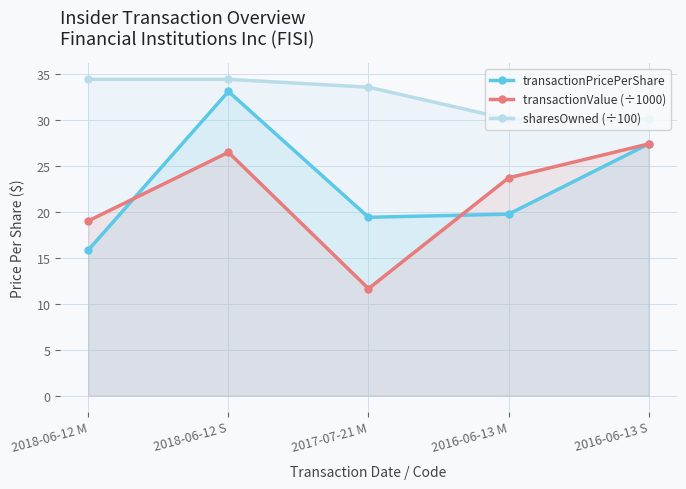

Reading left to right, extract all data points from this chart.

transactionPricePerShare: 2018-06-12 M=15.8	2018-06-12 S=33.1	2017-07-21 M=19.4	2016-06-13 M=19.8	2016-06-13 S=27.4
transactionValue (÷1000): 2018-06-12 M=19.0	2018-06-12 S=26.5	2017-07-21 M=11.6	2016-06-13 M=23.7	2016-06-13 S=27.4
sharesOwned (÷100): 2018-06-12 M=34.4	2018-06-12 S=34.4	2017-07-21 M=33.6	2016-06-13 M=30.1	2016-06-13 S=30.1